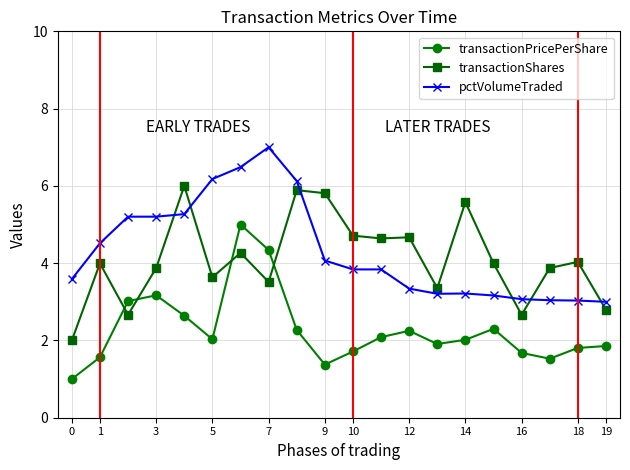

Rank the series by their maximum value, from lowest to highest.

transactionPricePerShare, transactionShares, pctVolumeTraded